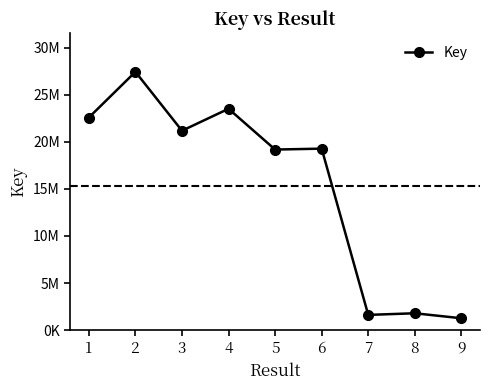

Approximately how many times larger is the value at 7 compared to 9?

1.3